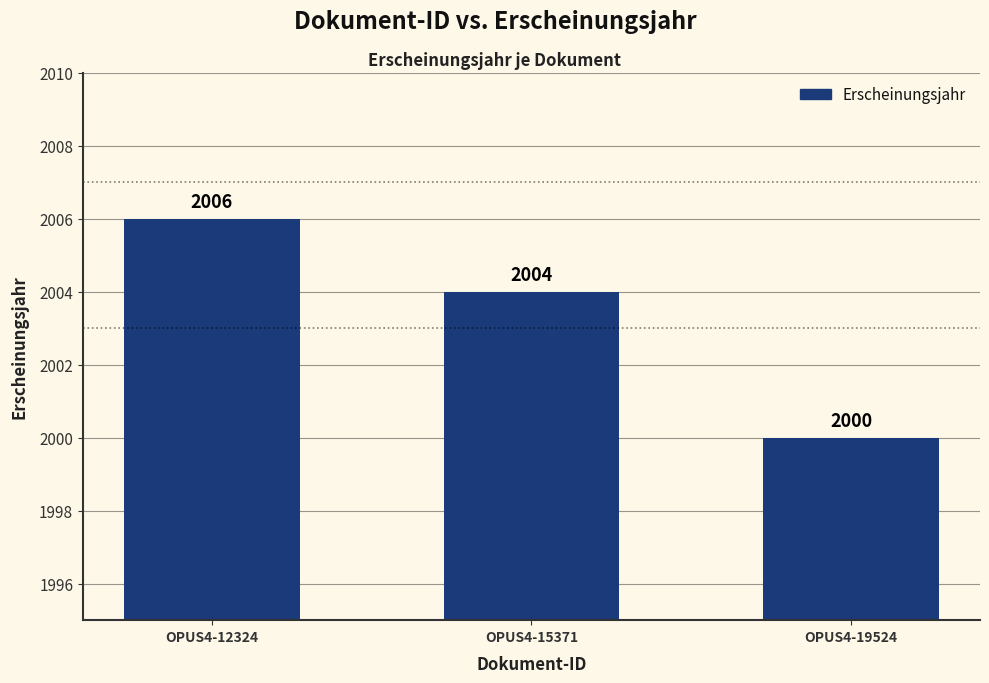

What is the average value?

2003